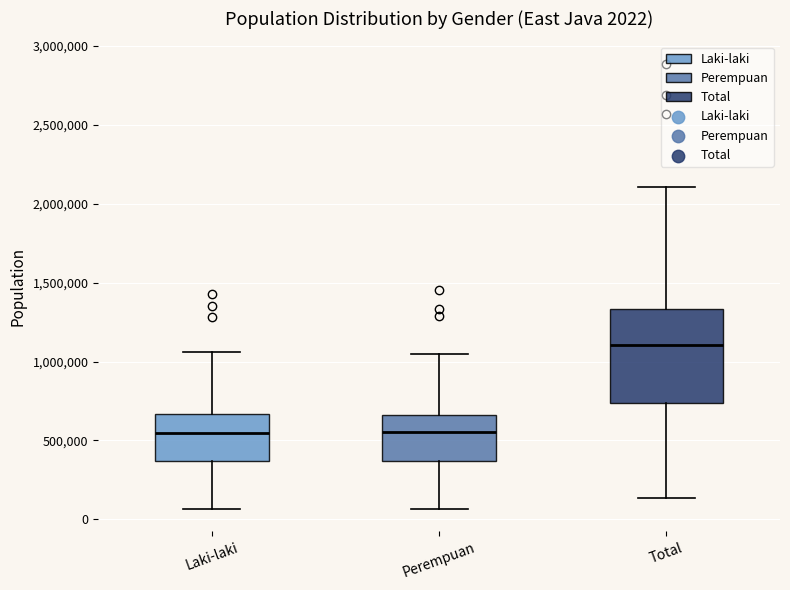

Comparing the boxes themselves (not the whiskers), which one is the tallest?

Total